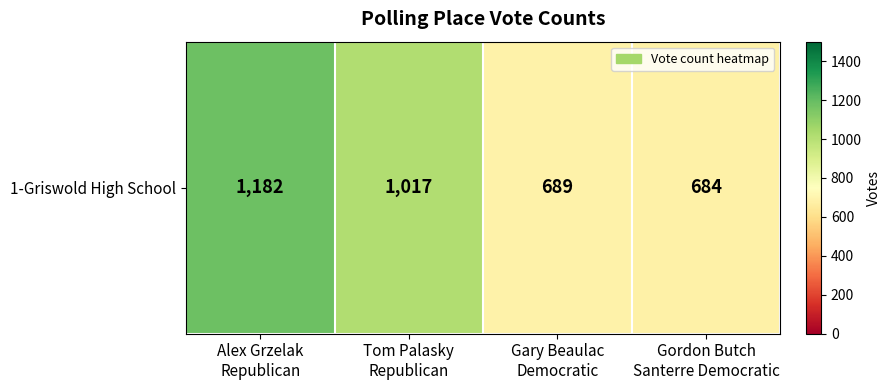

What is the greatest value displayed?

1182